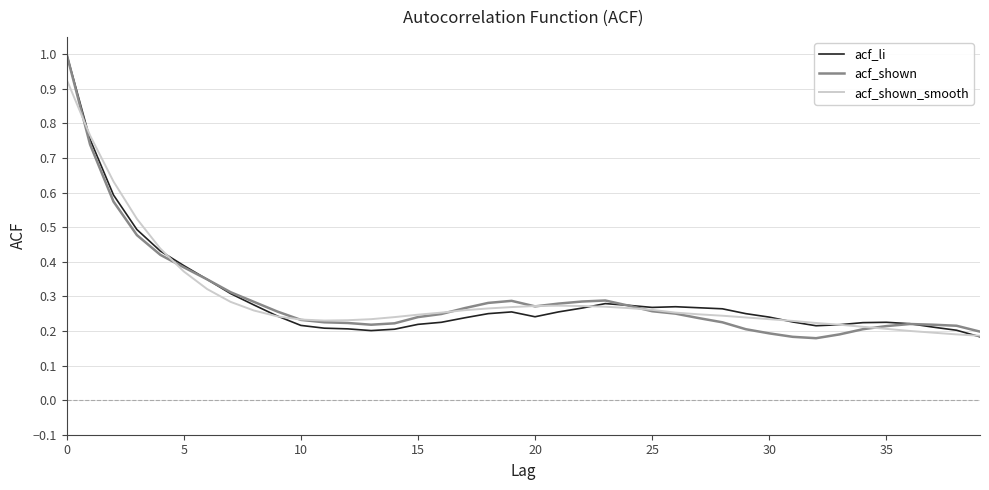

True or false: acf_li and acf_shown cross at least once.

True